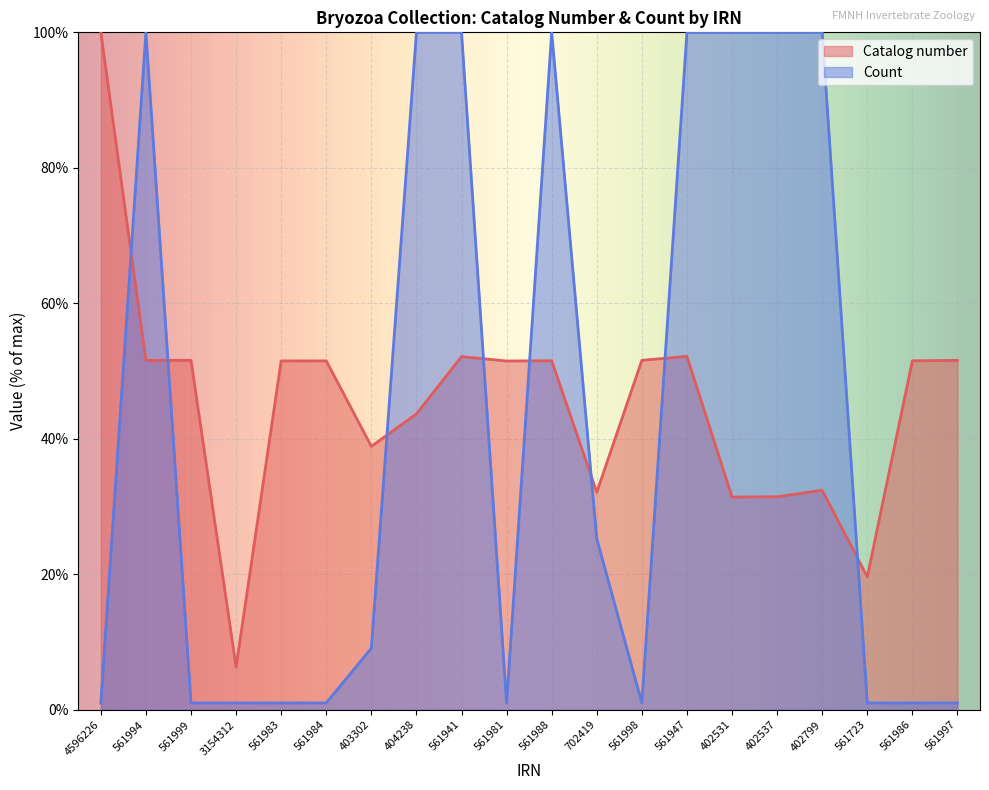

What is the total value across all series at 404238?

143.7